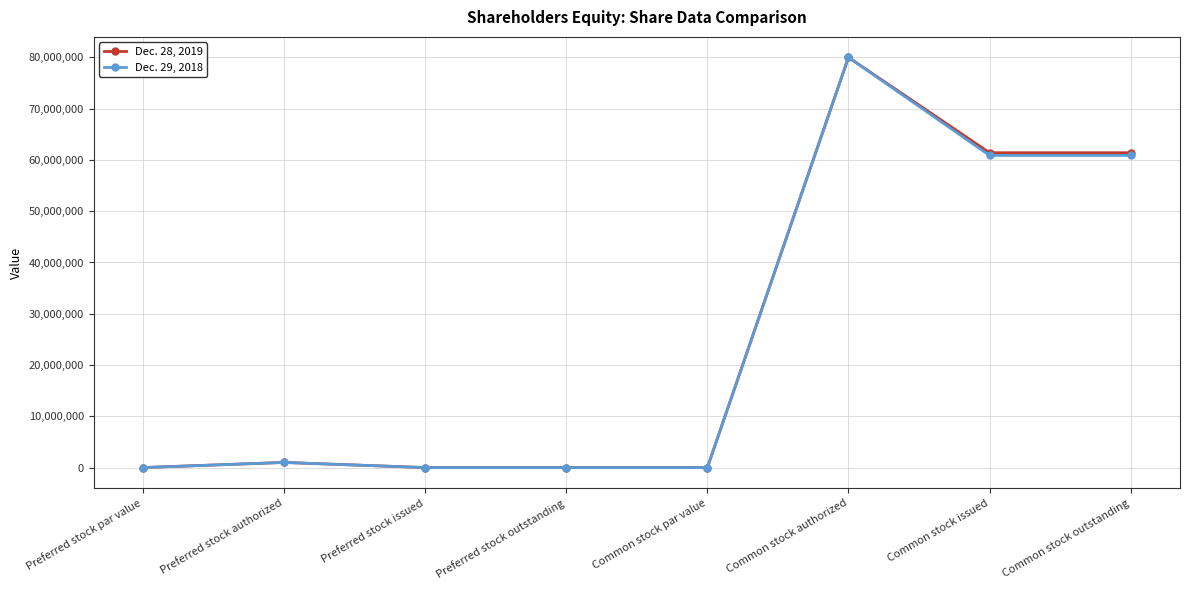

What position from the left is Preferred stock par value?

1